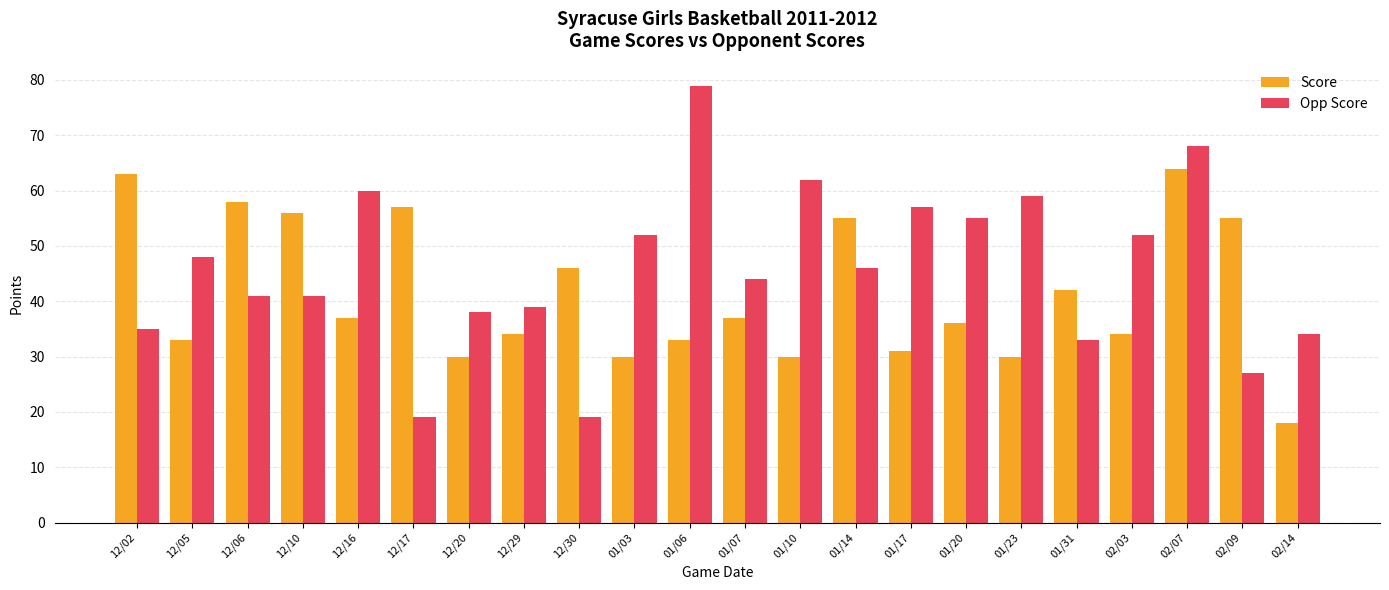

How many data points does each series have?

22